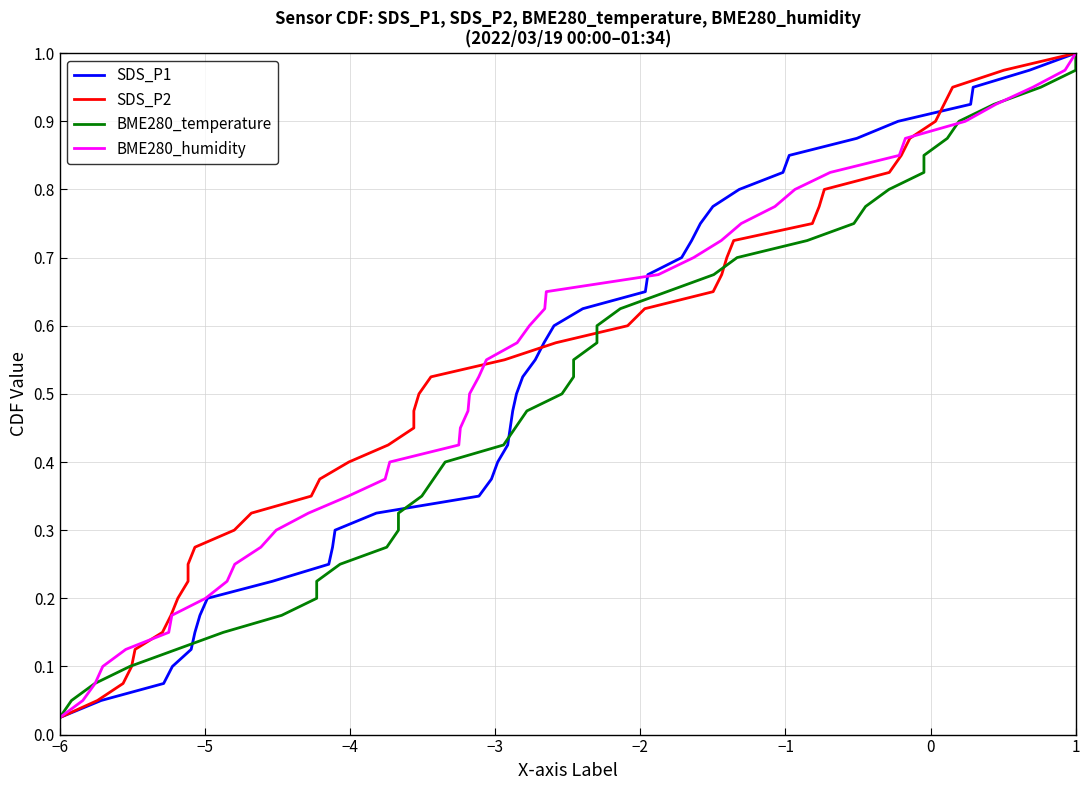

Is it true that SDS_P1 equals 0.7 at 20?

False